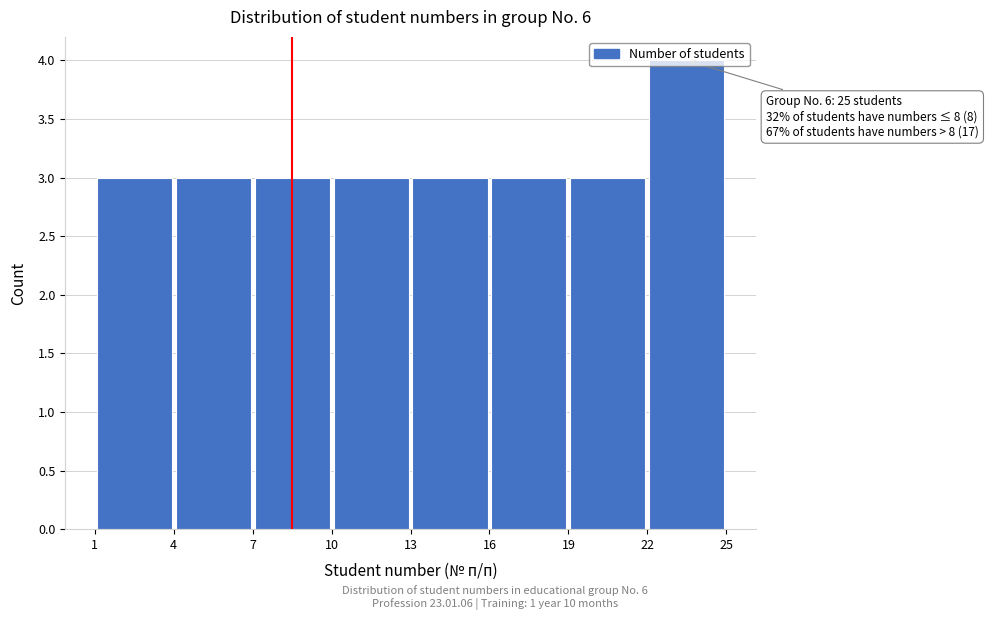

Which range on the x-axis has the tallest bar?

22 to 25